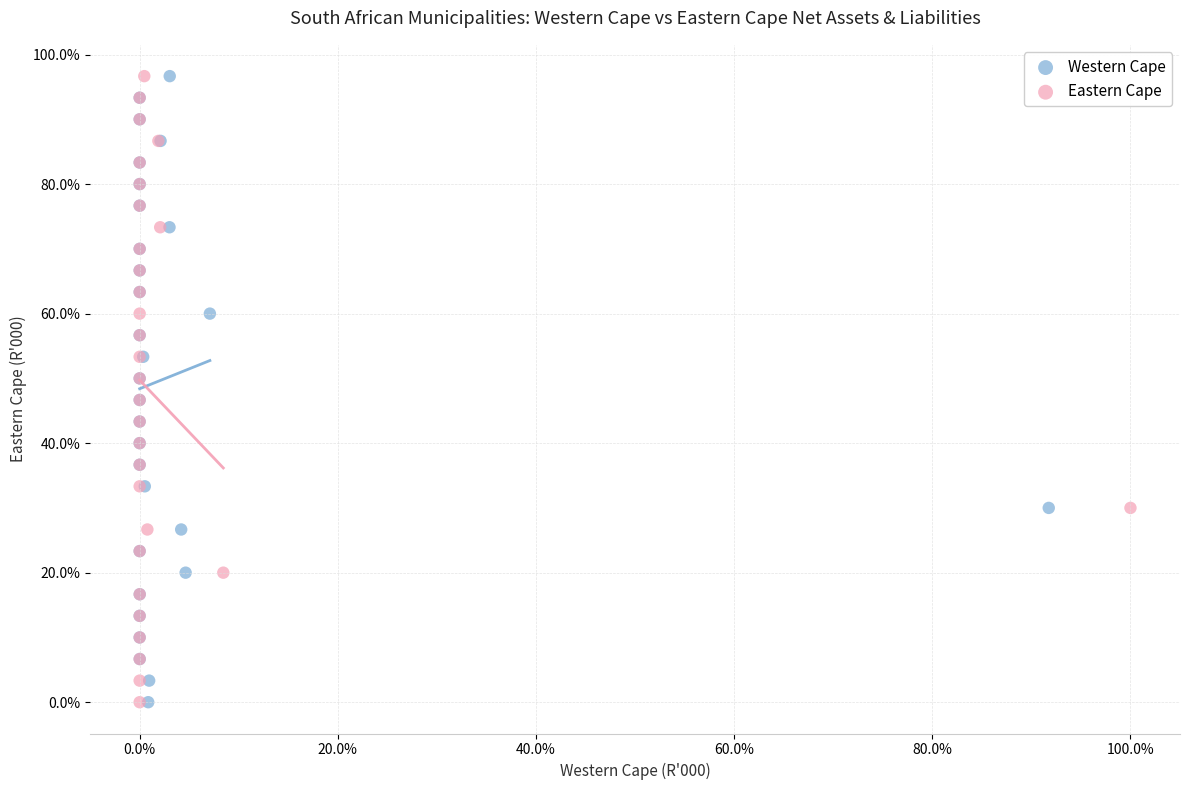

What are all the series names shown in the legend?

Western Cape, Eastern Cape